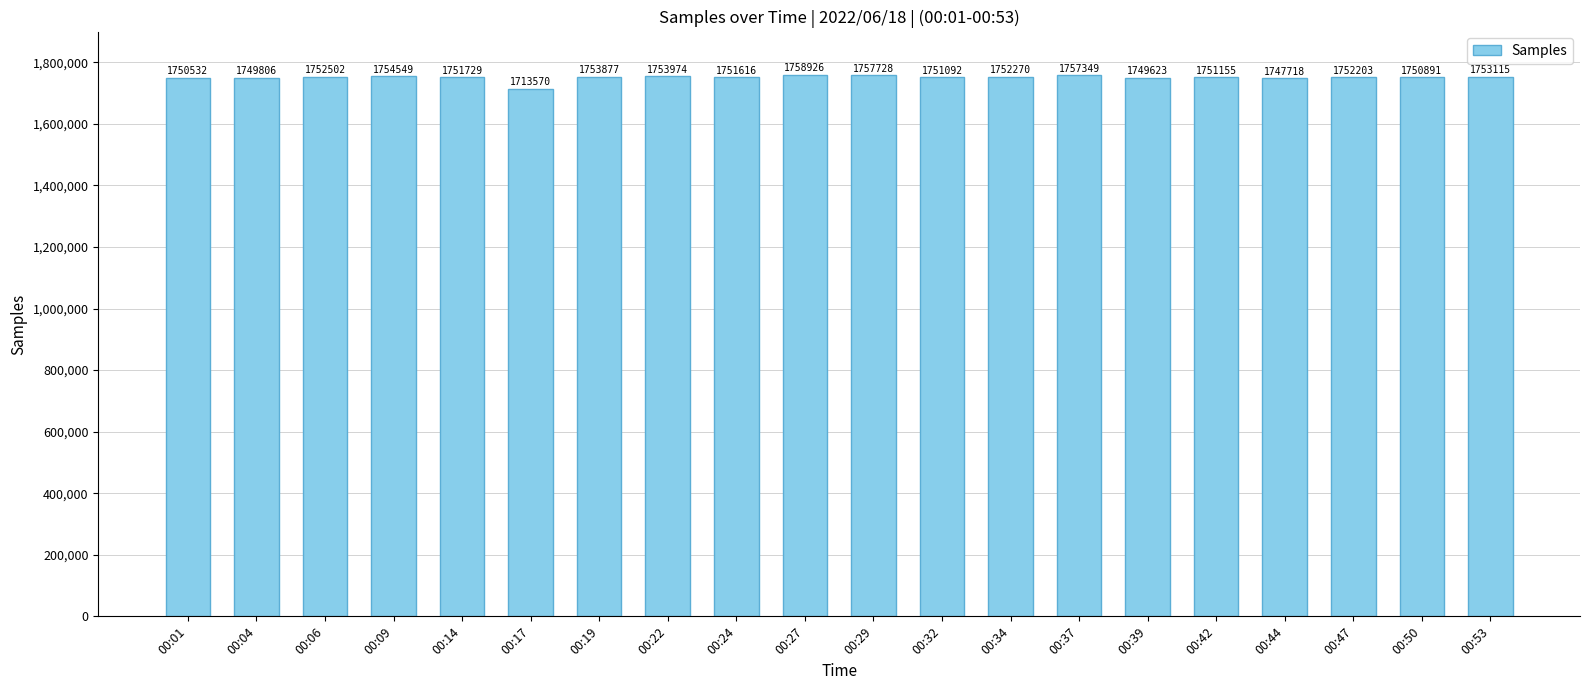

What is the ratio of the value at 00:44 to the value at 00:19?

1.0